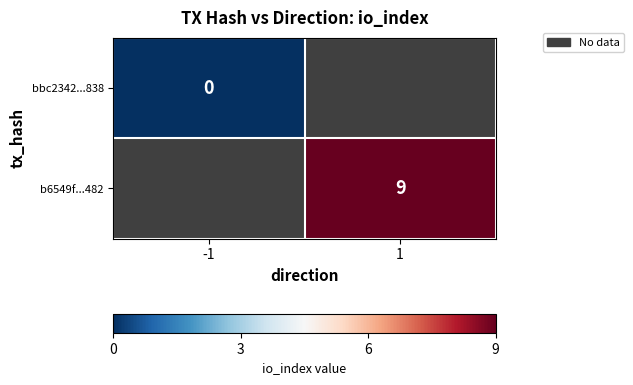

The value of b6549f...482 at 1 is 4. True or false?

False